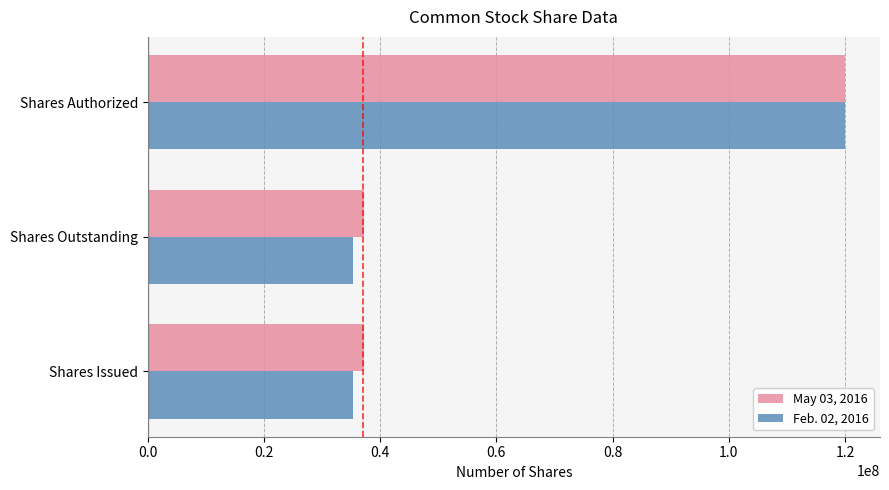

What is the total value across all series at Shares Outstanding?

72433257